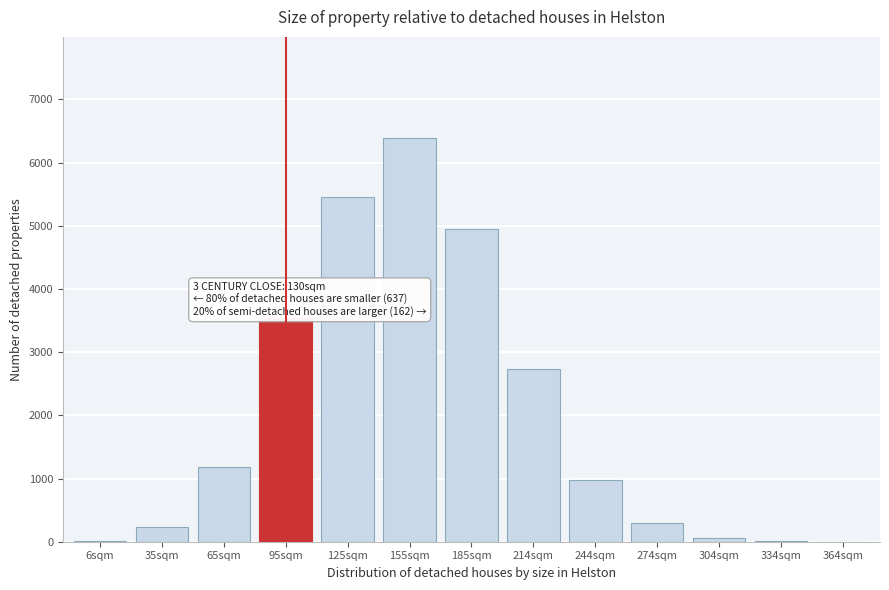

What is the maximum value shown in the chart?

6391